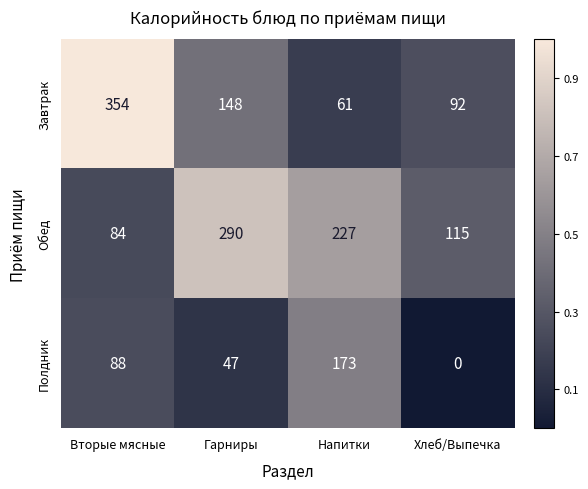

Which series has the largest total across all categories?

Обед